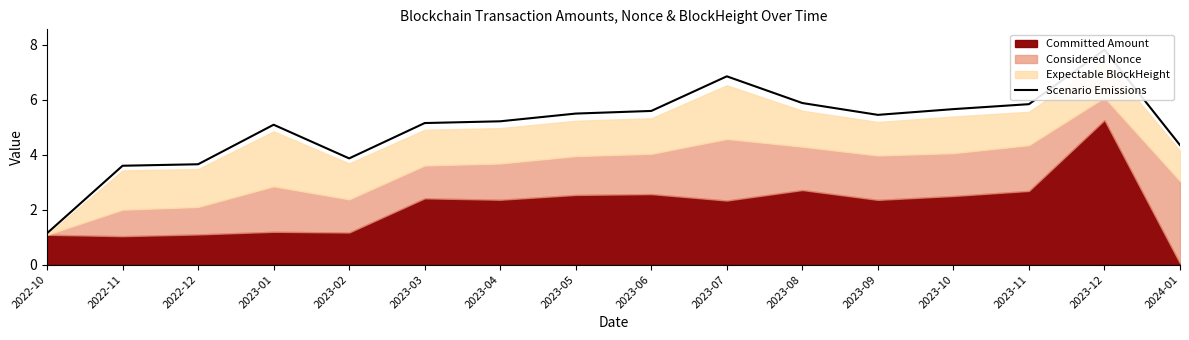

What is the sum of the values at 2023-11 and 2023-12?

13.7